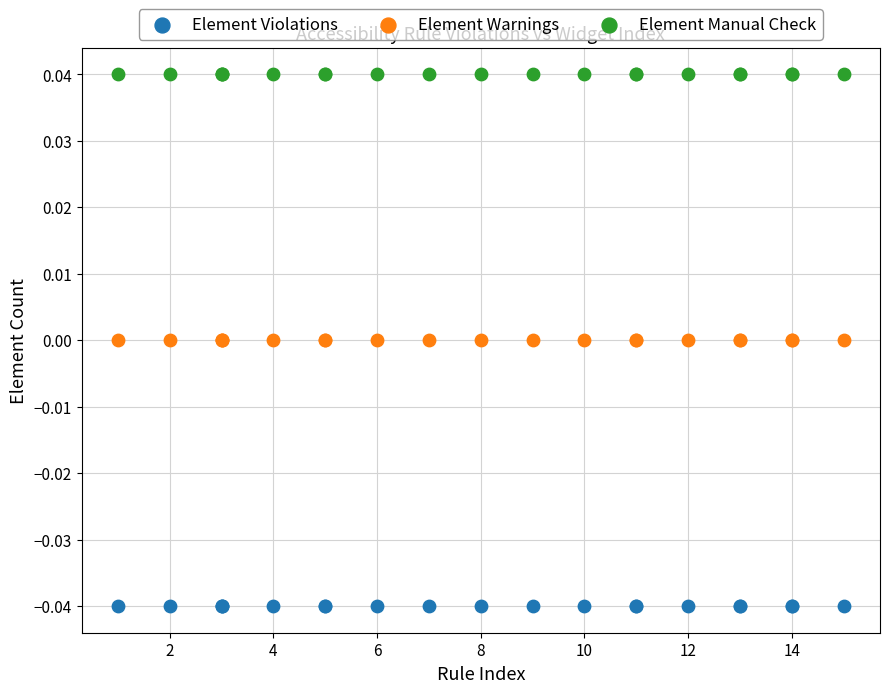

Which series contains the lowest Y value?

Element Violations